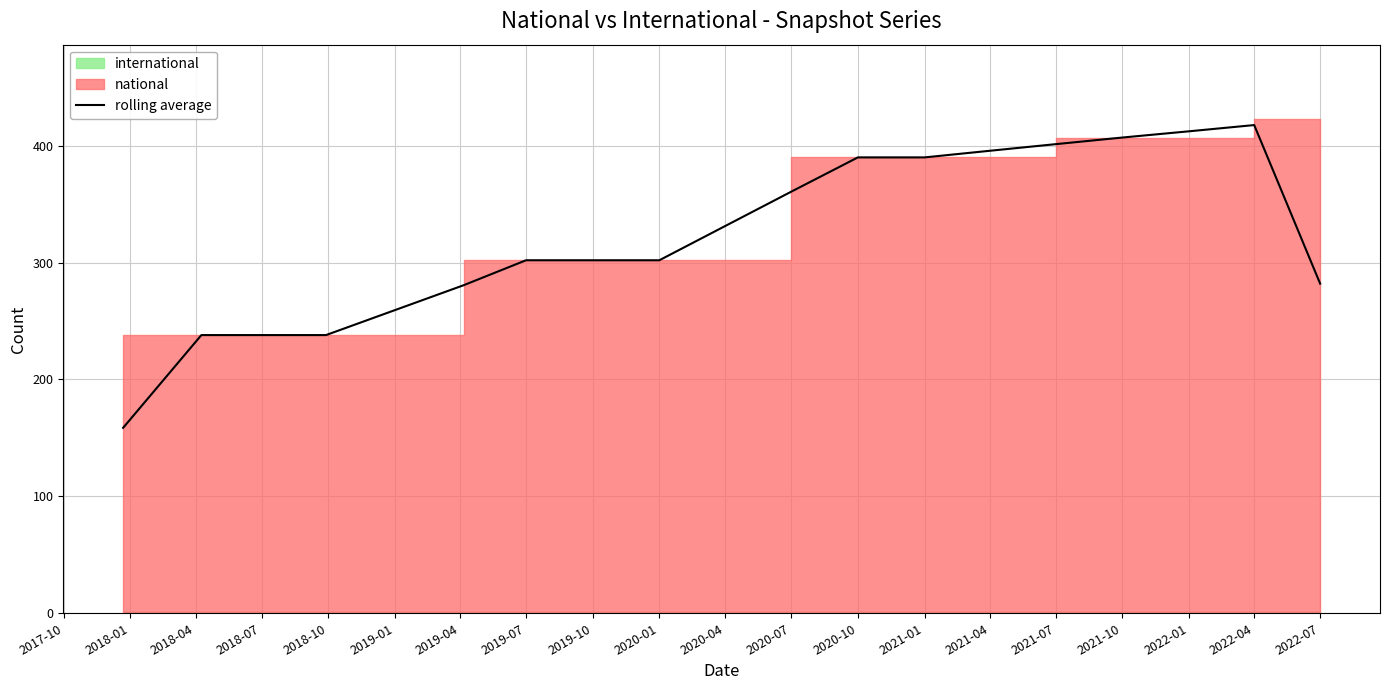

The rolling average series shows 407.0 at 2021-10. True or false?

True